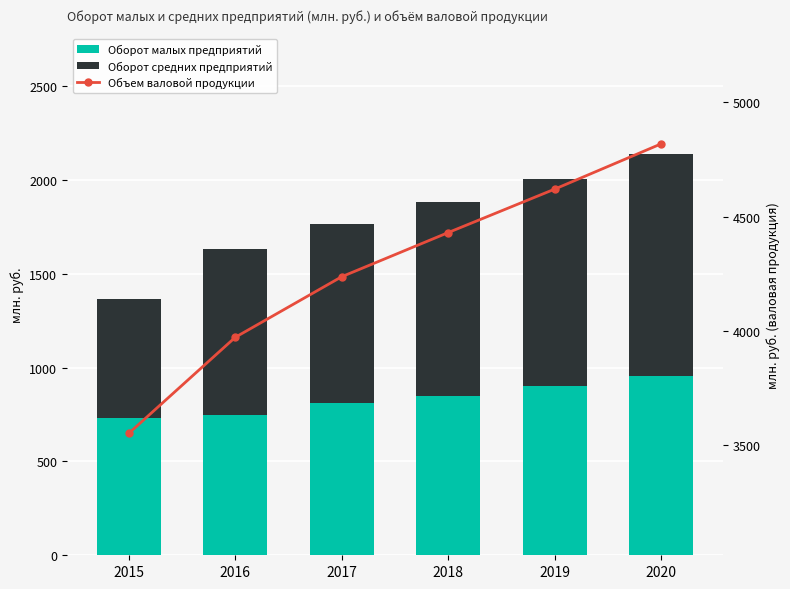

The Оборот средних предприятий series shows 433 at 2017. True or false?

False